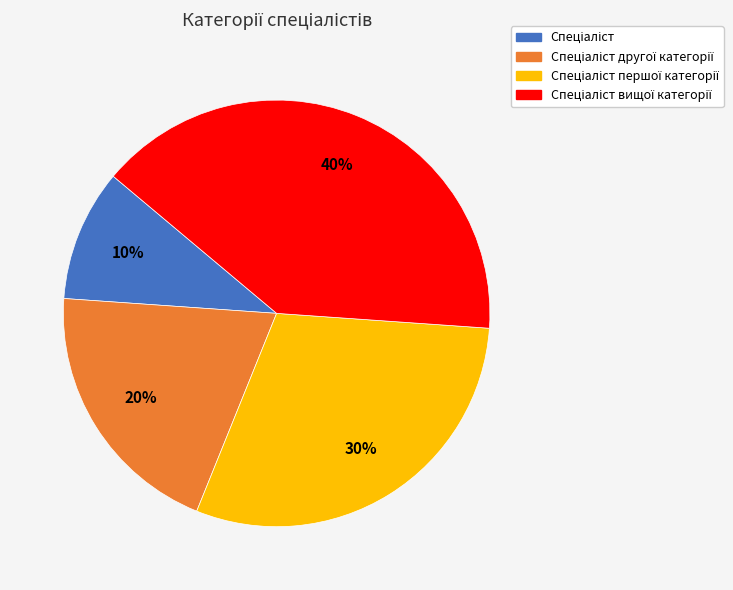

Does any single category account for the majority?

No